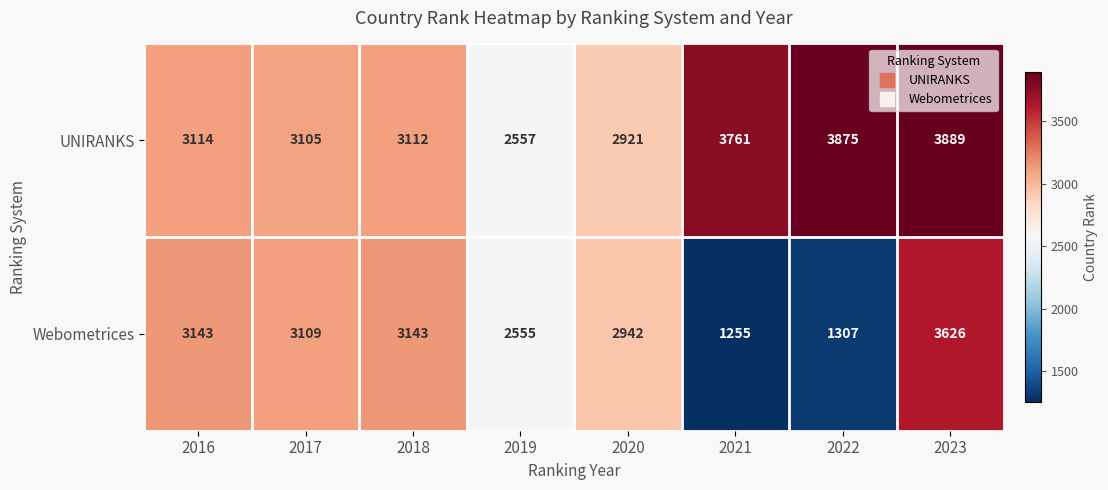

The value of Webometrices at 2019 is 521. True or false?

False